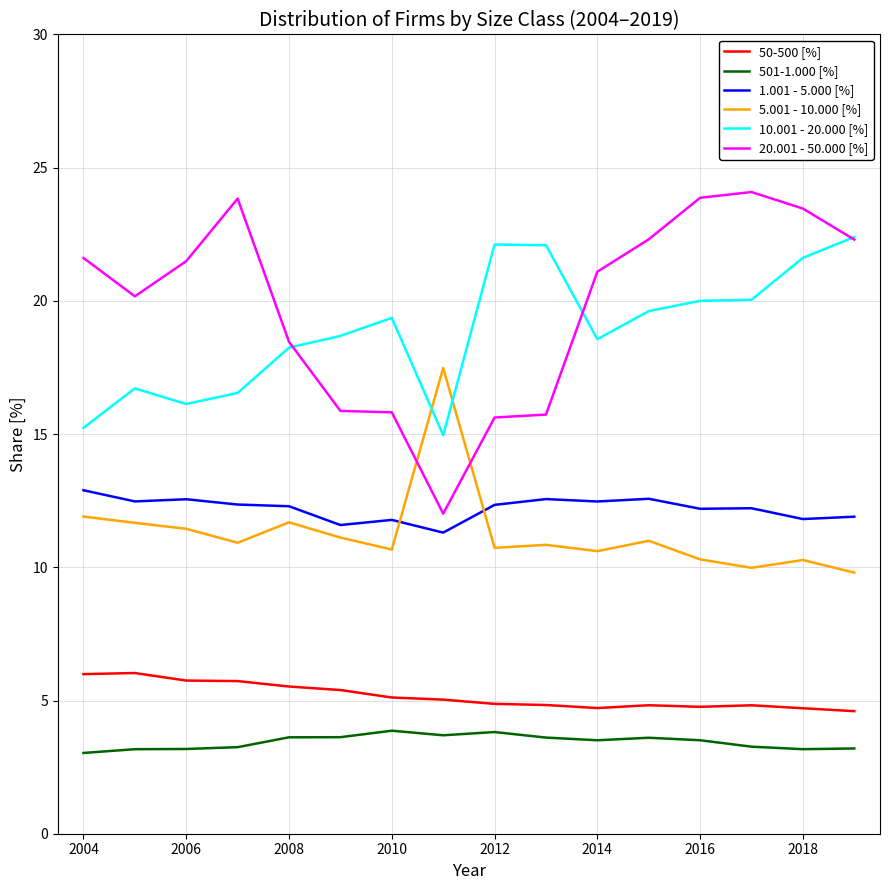

Rank the series by their maximum value, from highest to lowest.

20.001 - 50.000 [%], 10.001 - 20.000 [%], 5.001 - 10.000 [%], 1.001 - 5.000 [%], 50-500 [%], 501-1.000 [%]